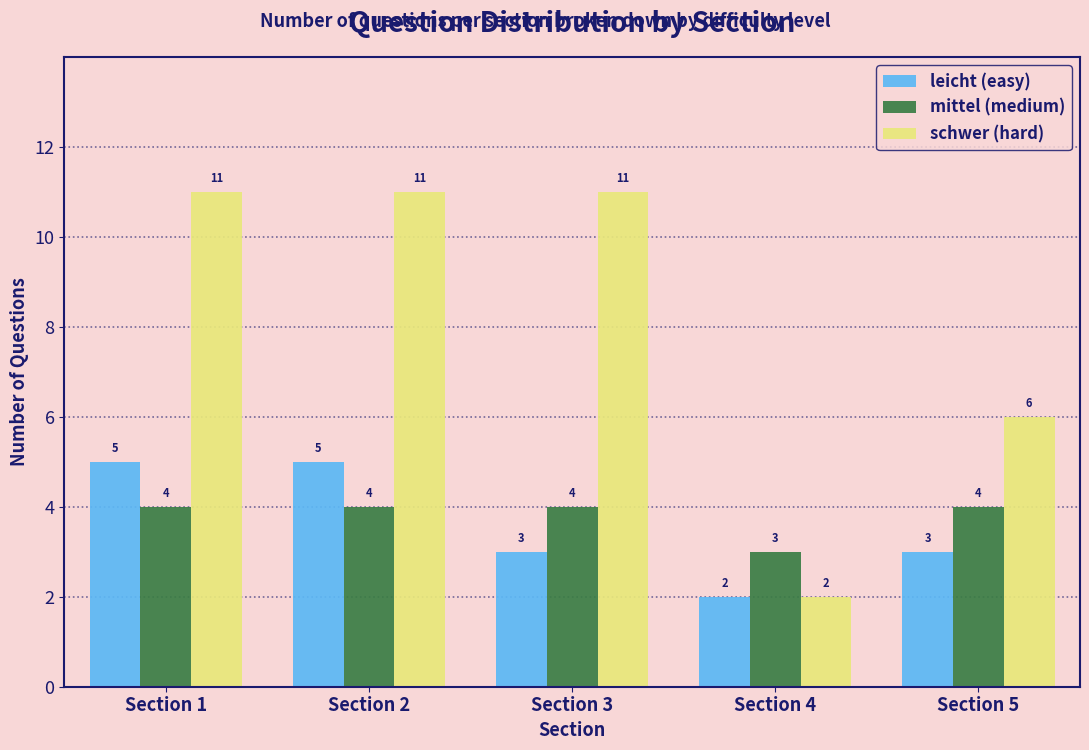

Reading left to right, what are all the values shown in this chart?

leicht (easy): 5	5	3	2	3
mittel (medium): 4	4	4	3	4
schwer (hard): 11	11	11	2	6